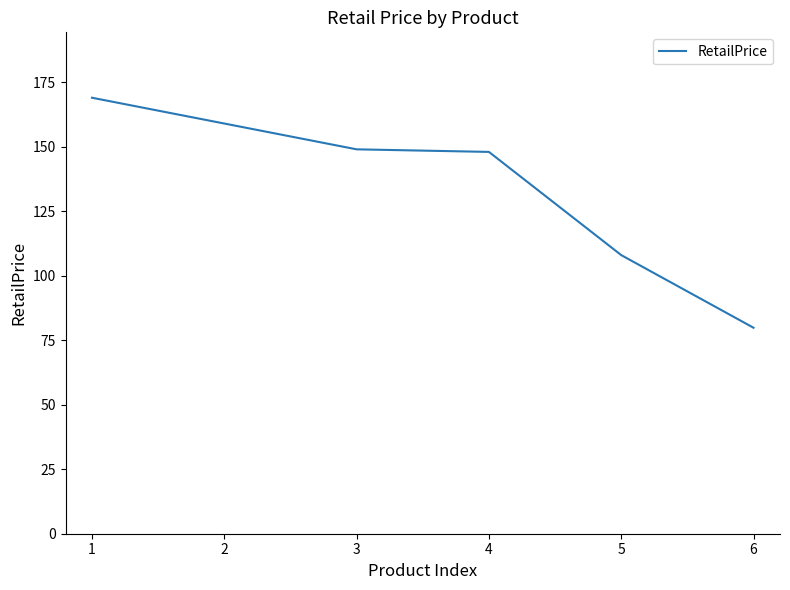

Is this an area chart (filled region under the line)?

No